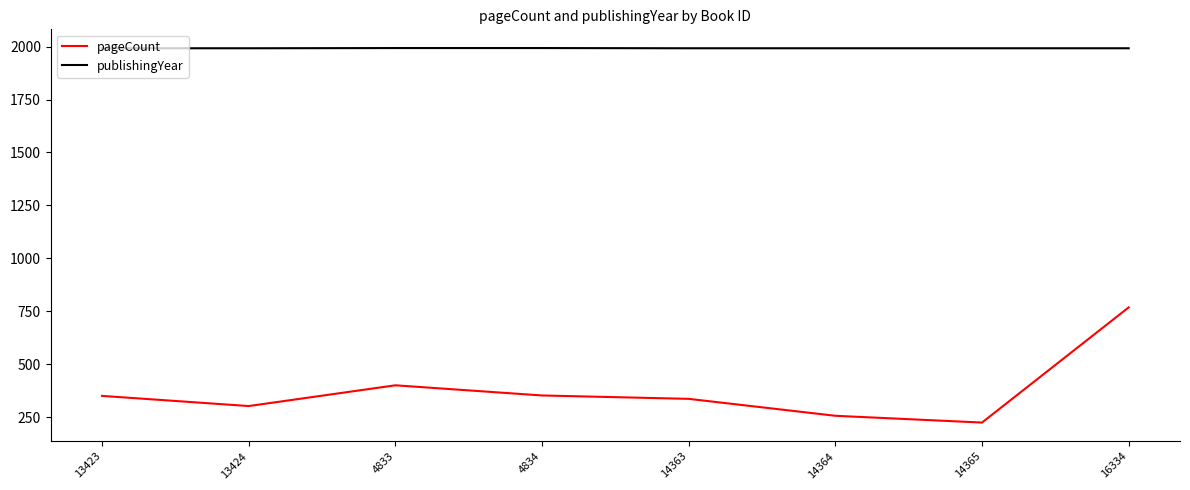

Is the value of pageCount at 13424 greater than the value of publishingYear at 4834?

No